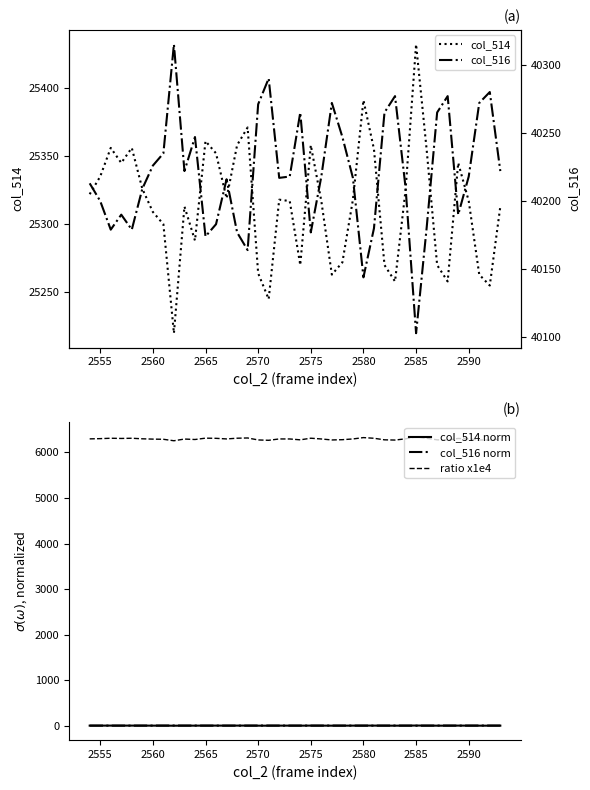

True or false: col_514 norm and ratio x1e4 cross at least once.

False